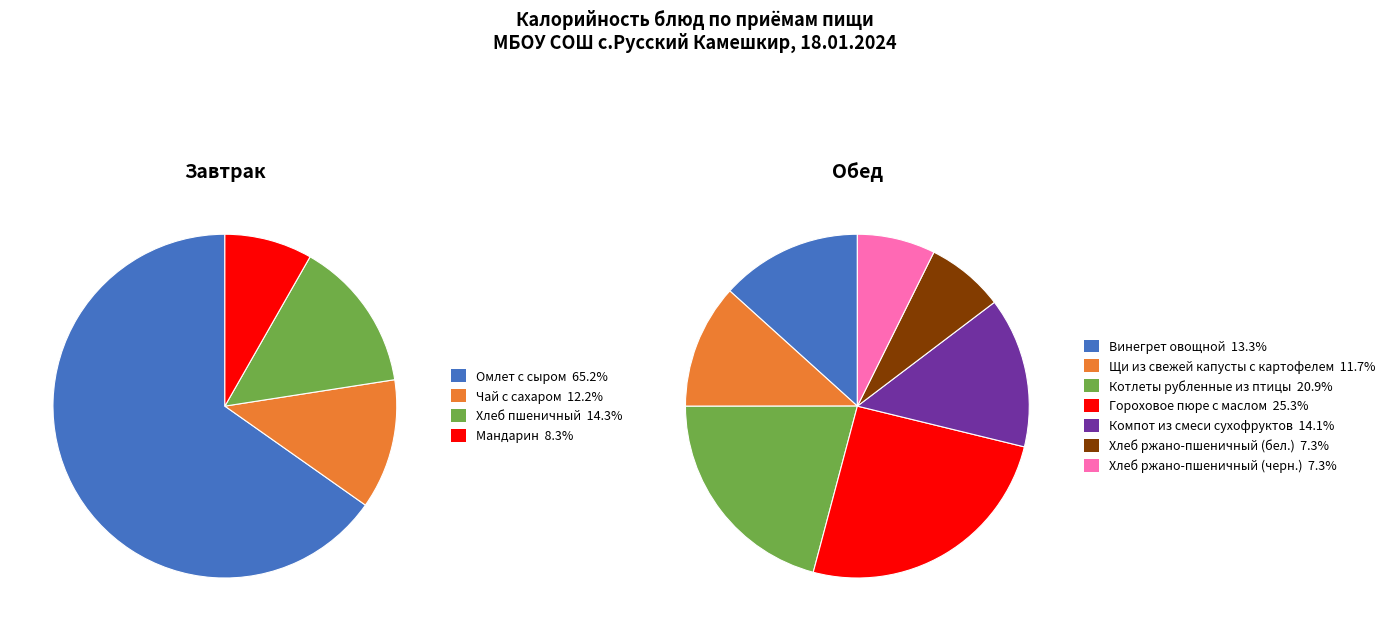

Which slice is the smallest?

Мандарин